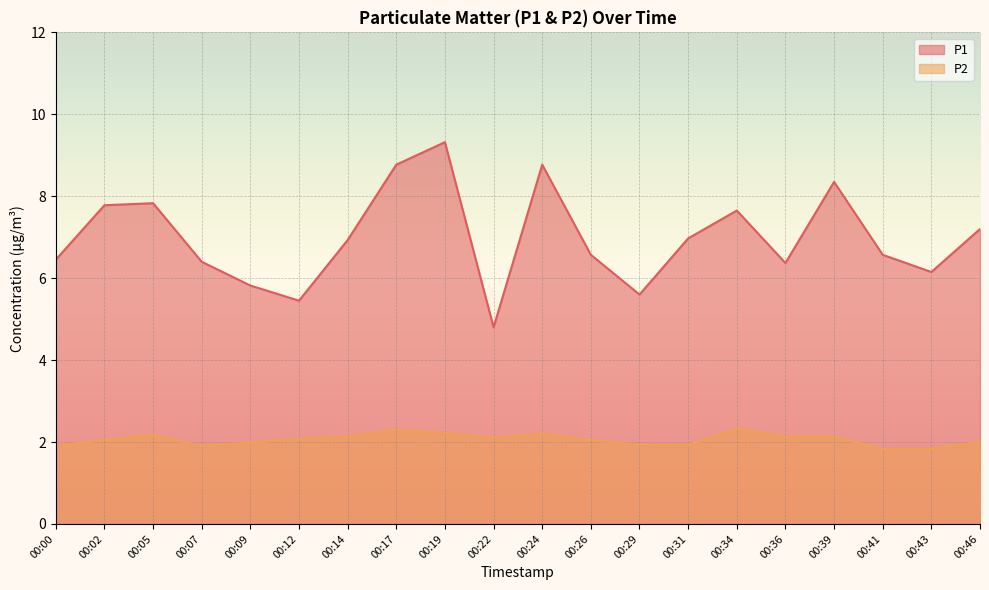

Rank the categories by P2 value from lowest to highest.

00:41, 00:43, 00:00, 00:07, 00:31, 00:29, 00:09, 00:46, 00:02, 00:26, 00:12, 00:22, 00:14, 00:36, 00:39, 00:05, 00:24, 00:19, 00:17, 00:34